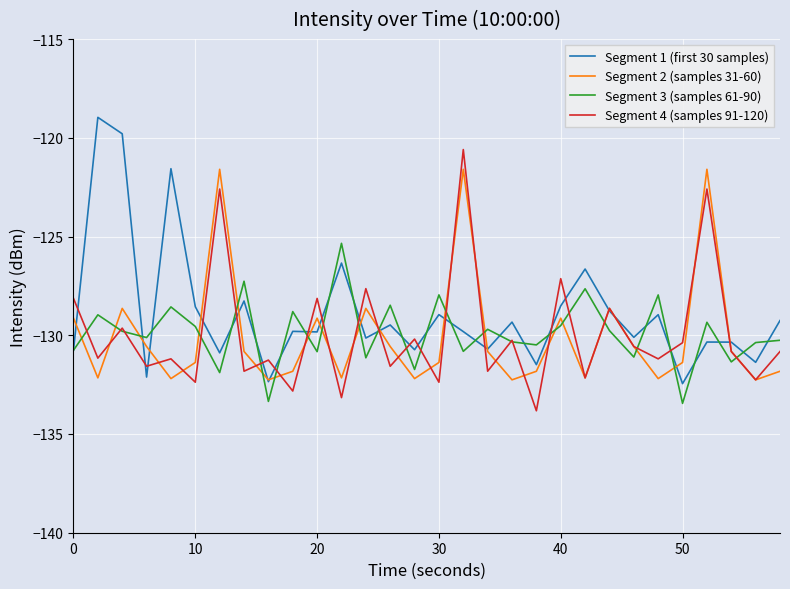

What is the lowest value of the Segment 3 (samples 61-90) series?

-133.5